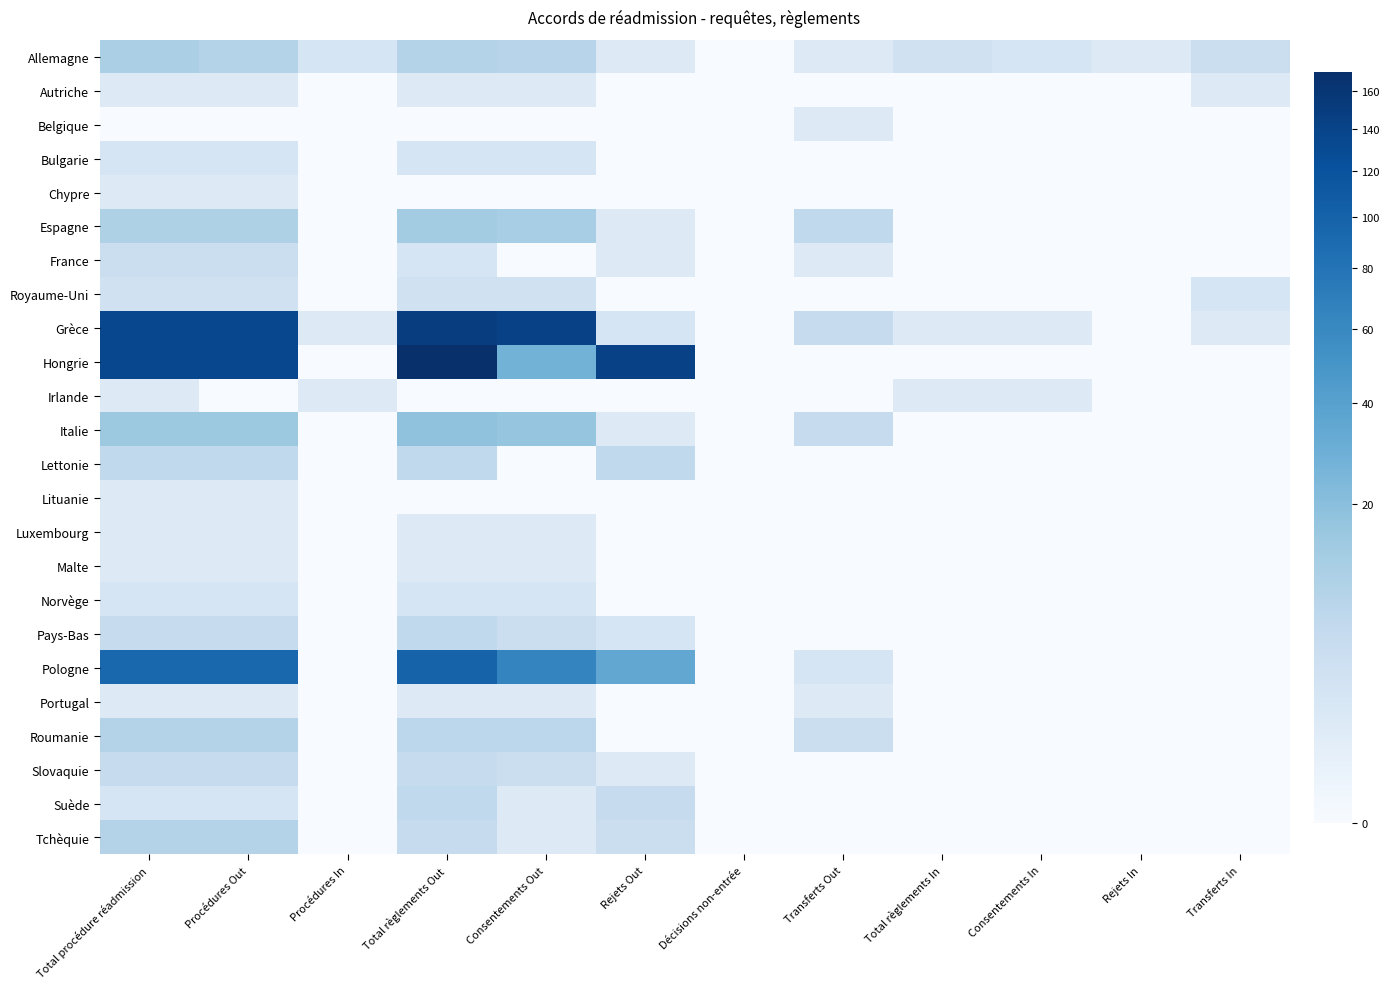

What is the total value across all series at Procédures Out?

450